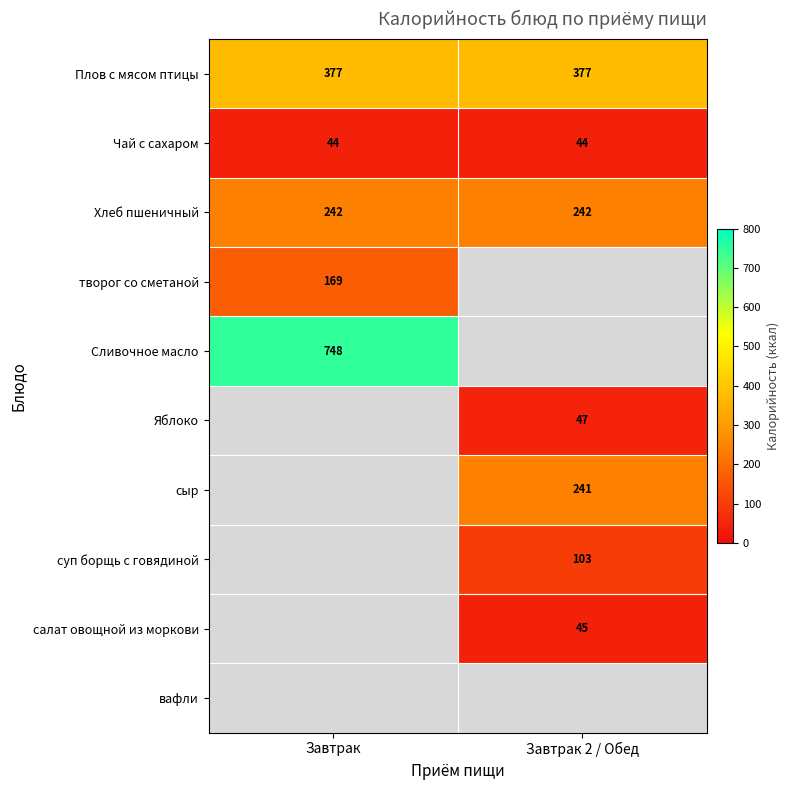

The value of сыр at Завтрак 2 / Обед is 397. True or false?

False